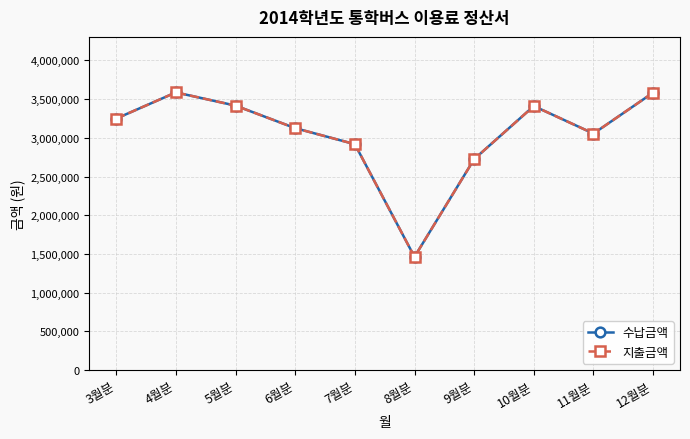

What position from the left is 8월분?

6